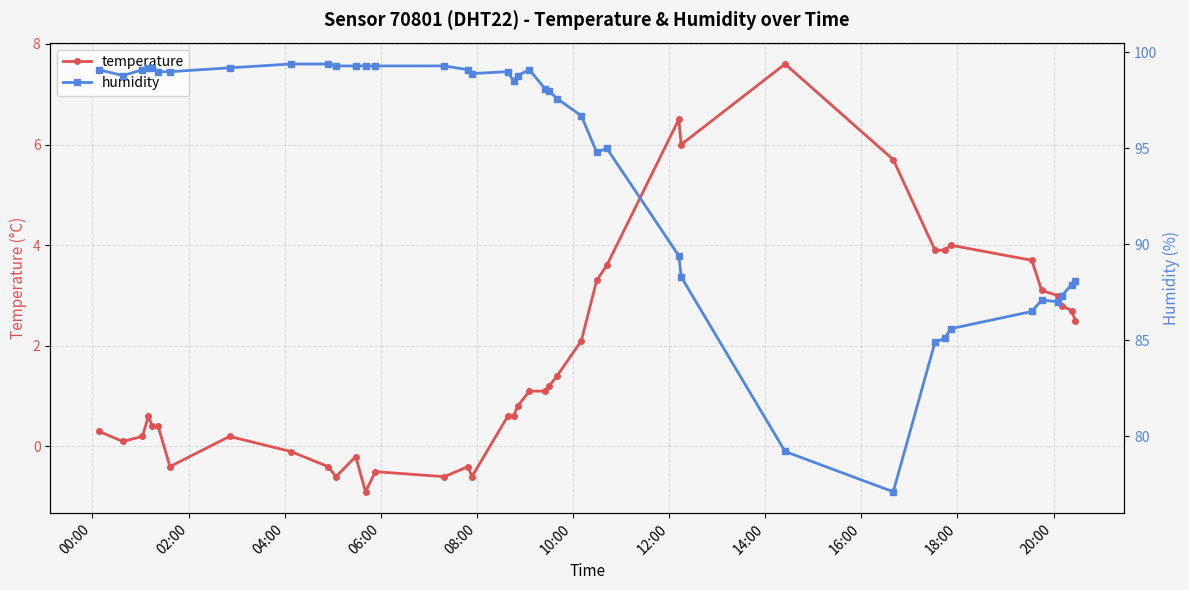

Rank the series by their maximum value, from lowest to highest.

temperature, humidity